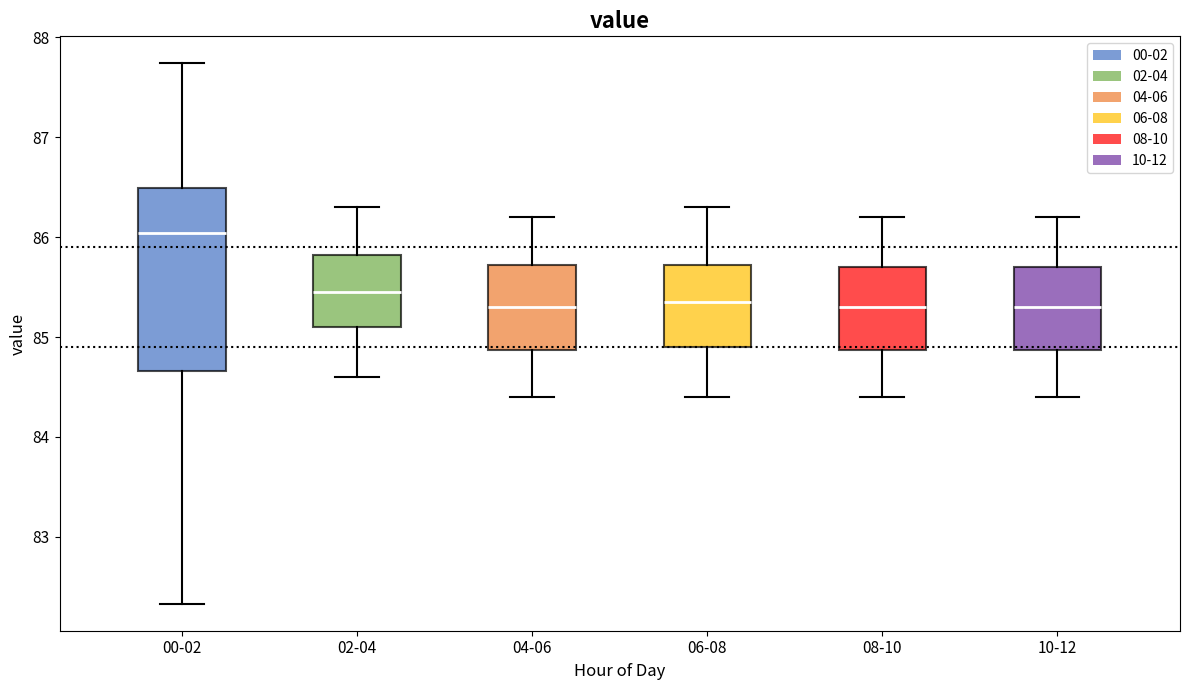

Reading left to right, transcribe this box plot: for each box, give where its median line is, the range the box spans, and where its two whiskers end, as read against the y-axis. The values are not printed on the chart, so give them approximately, as read against the axis.

00-02: median 86.0, box 84.7 to 86.5, whiskers 82.3 to 87.7
02-04: median 85.5, box 85.1 to 85.8, whiskers 84.6 to 86.3
04-06: median 85.3, box 84.9 to 85.7, whiskers 84.4 to 86.2
06-08: median 85.4, box 84.9 to 85.7, whiskers 84.4 to 86.3
08-10: median 85.3, box 84.9 to 85.7, whiskers 84.4 to 86.2
10-12: median 85.3, box 84.9 to 85.7, whiskers 84.4 to 86.2